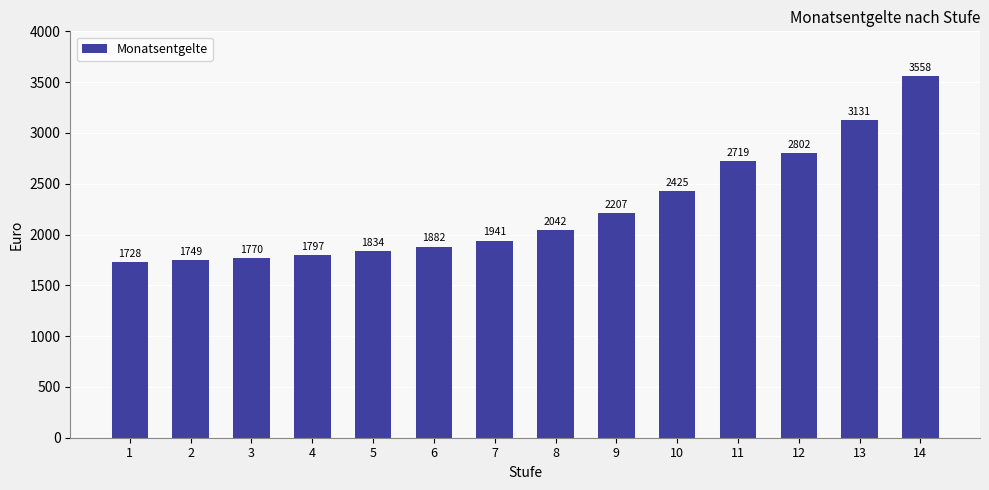

How many categories are shown in the chart?

14